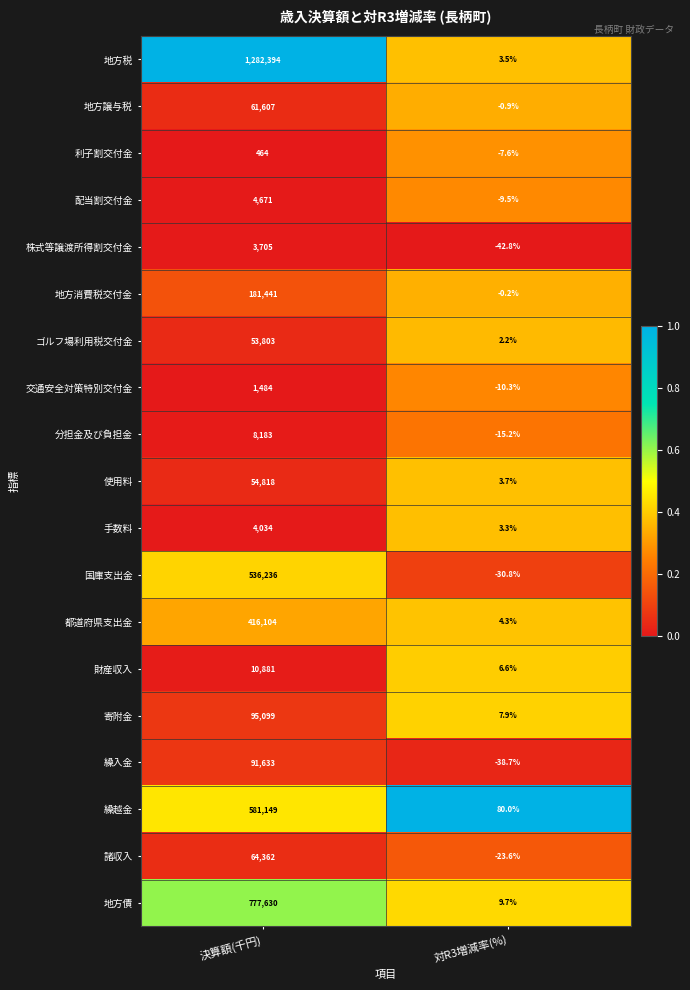

At which category is the sum across all series the highest?

決算額(千円)